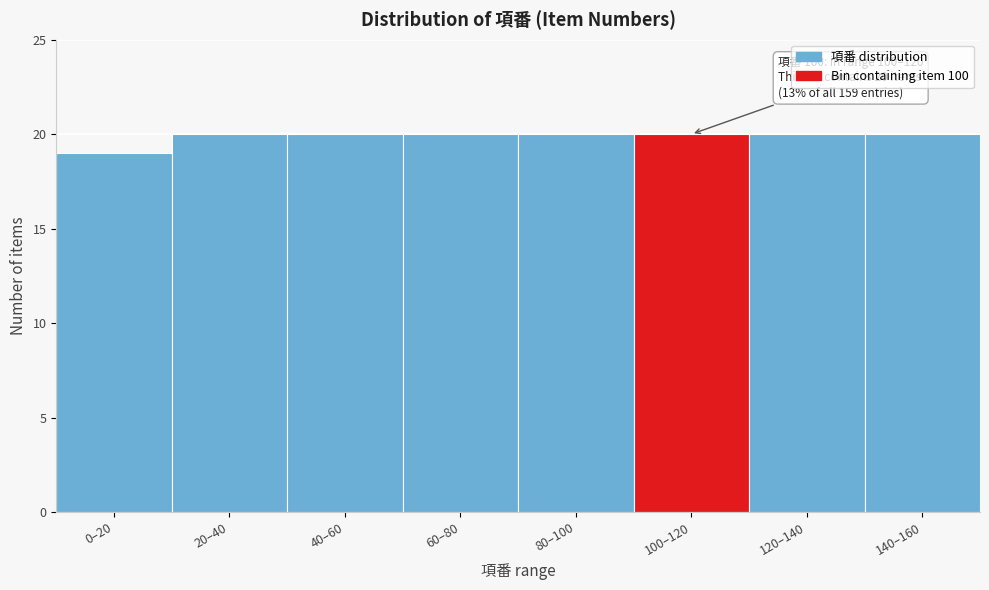

Reading left to right, what are all the values shown in this chart?

0–20=19	20–40=20	40–60=20	60–80=20	80–100=20	100–120=20	120–140=20	140–160=20